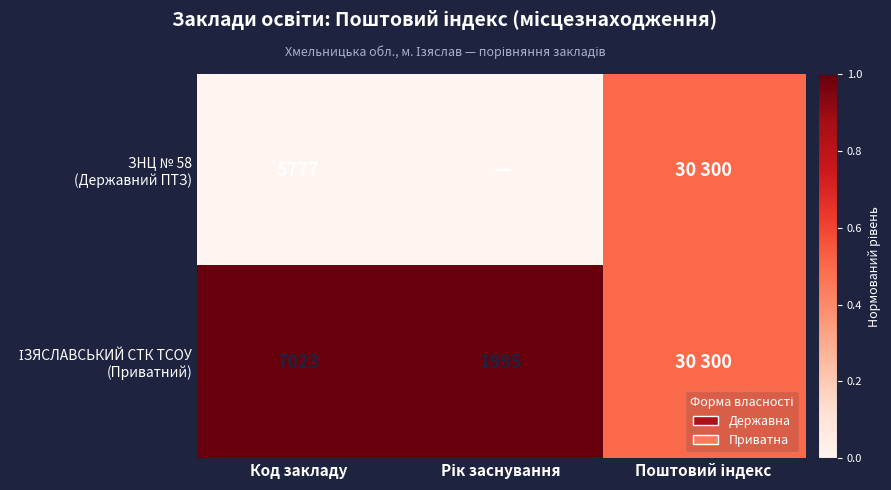

How many distinct data groups are displayed?

2